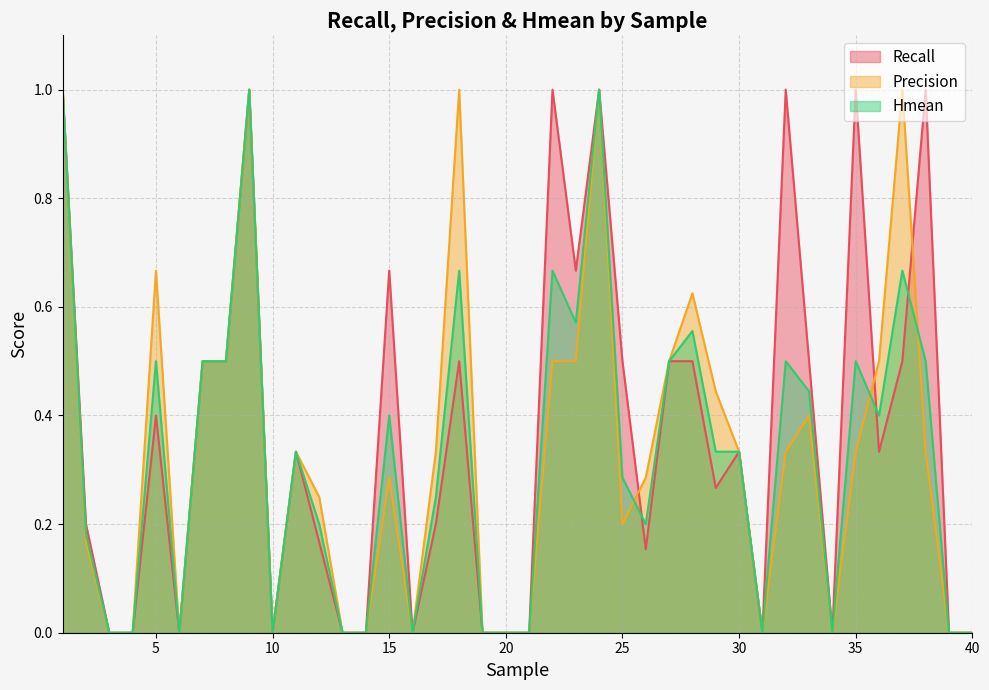

List the series in order of their overall mean, highest first.

Recall, Precision, Hmean